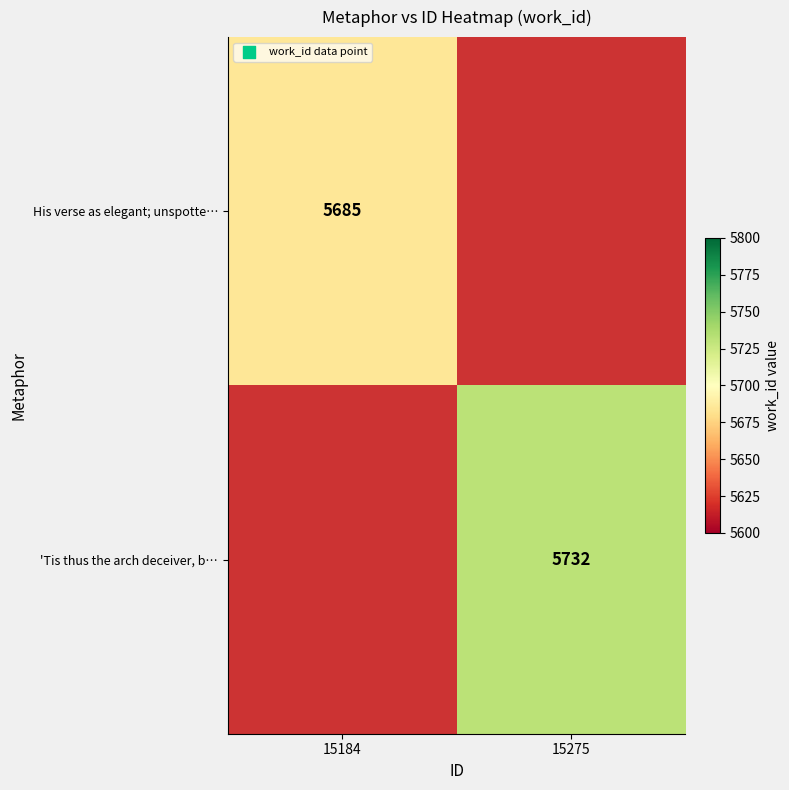

How many series are shown in this chart?

2